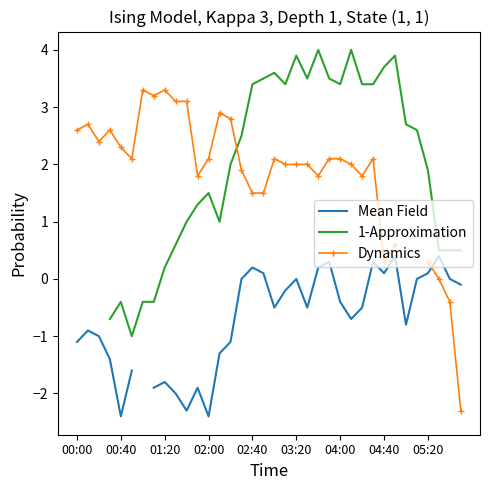

Rank the series by their maximum value, from lowest to highest.

Mean Field, Dynamics, 1-Approximation